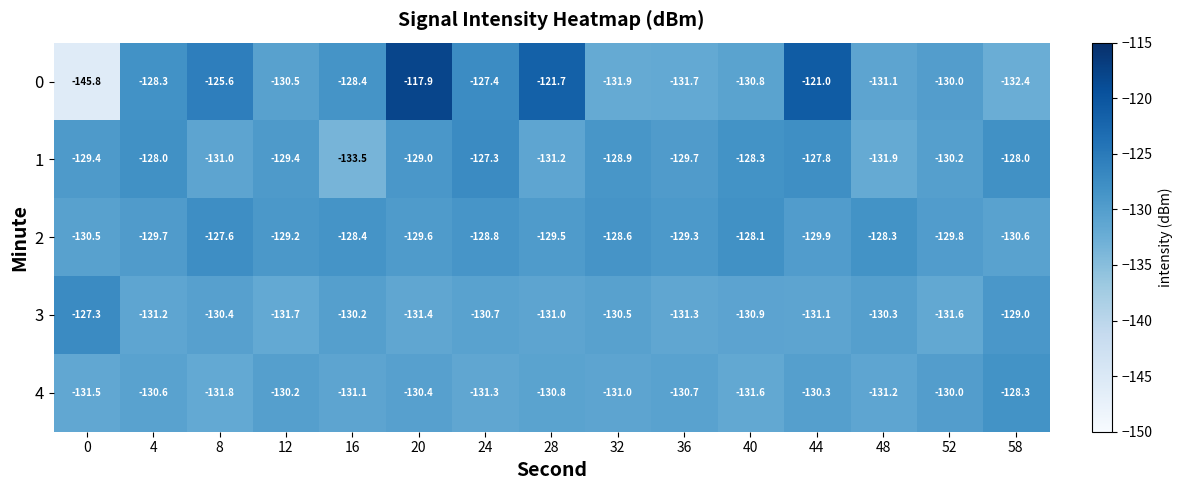

What is the difference between the 2 values at 0 and 36?

1.2